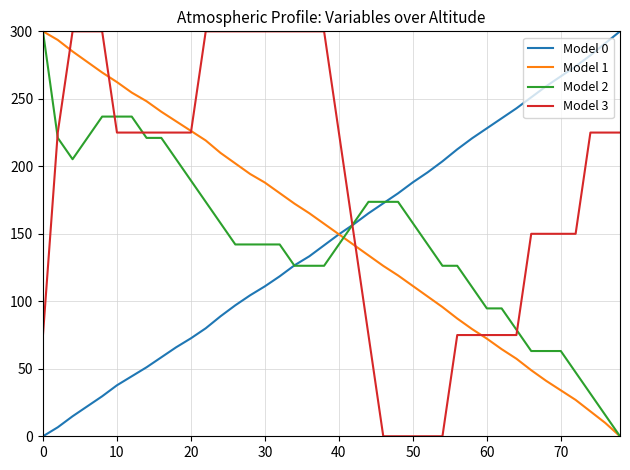

True or false: Model 0 and Model 3 cross at least once.

True